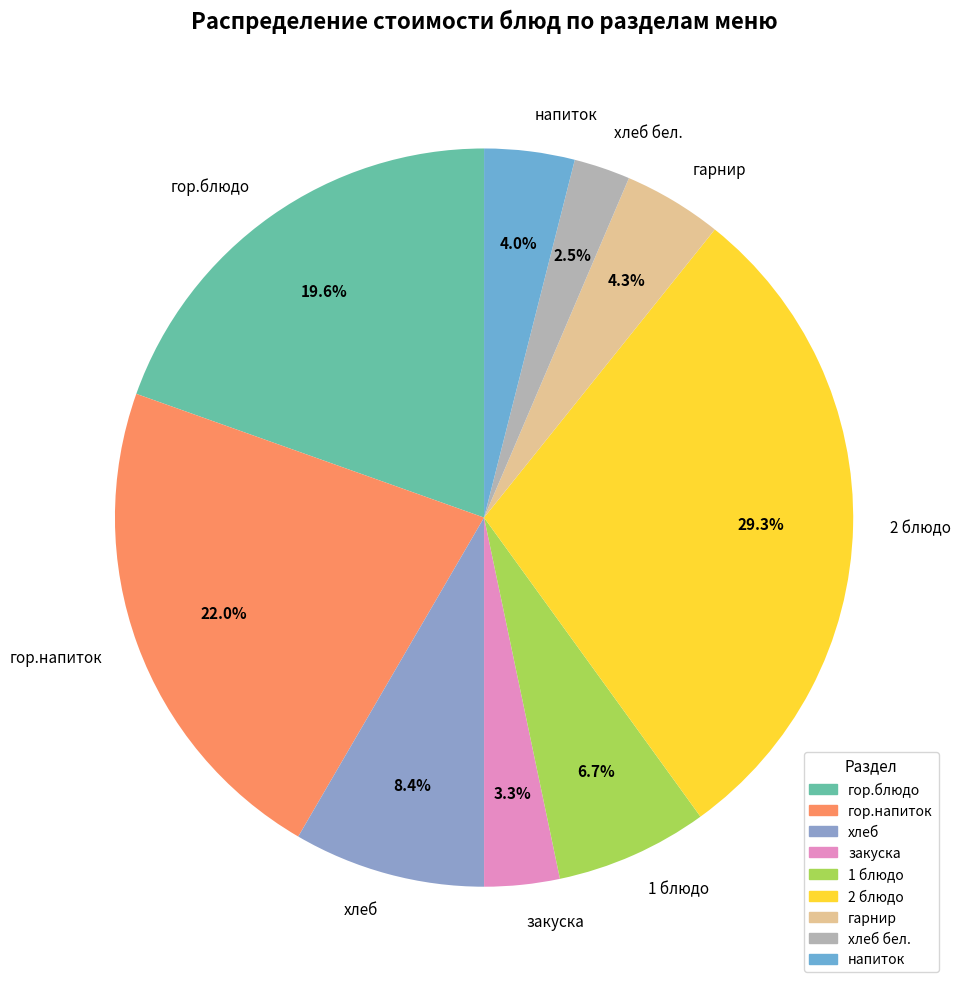

What is the ratio of the value at гор.блюдо to the value at гор.напиток?

0.9